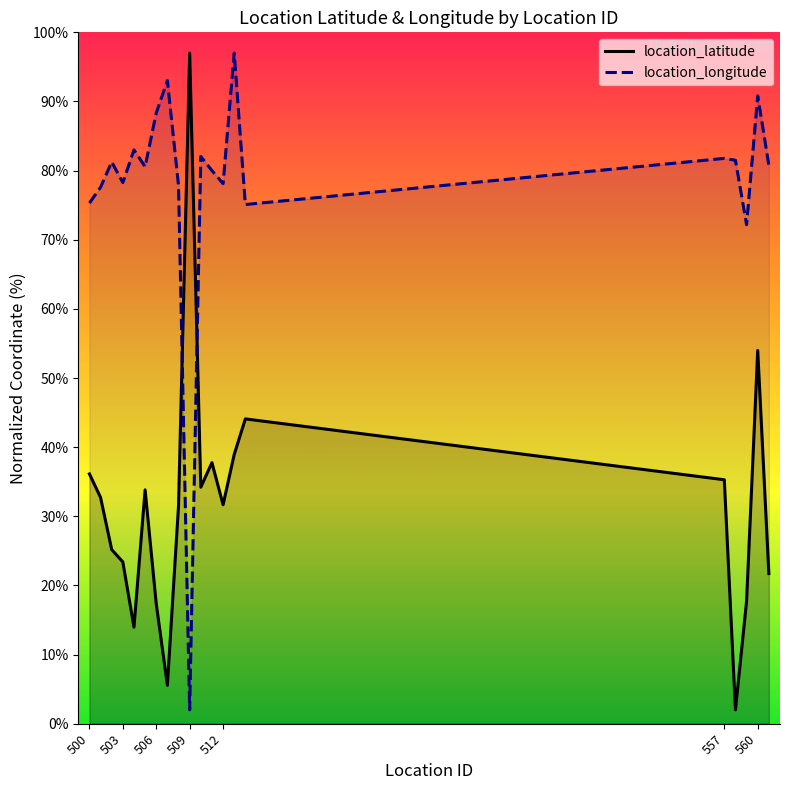

True or false: location_latitude has a value of 51.9 at 509.

False